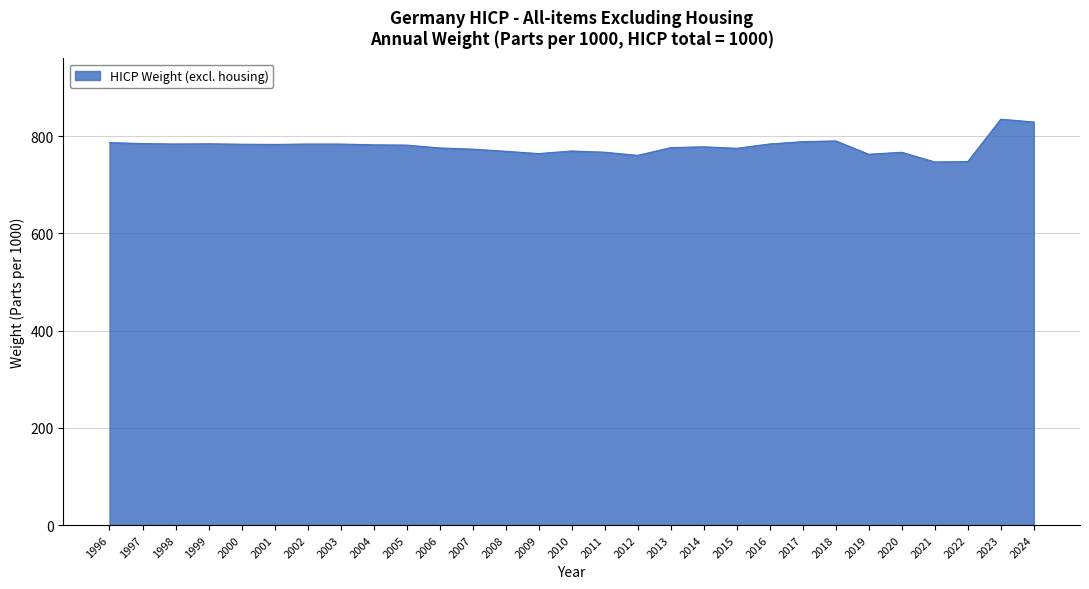

How many lines are shown in the chart?

1